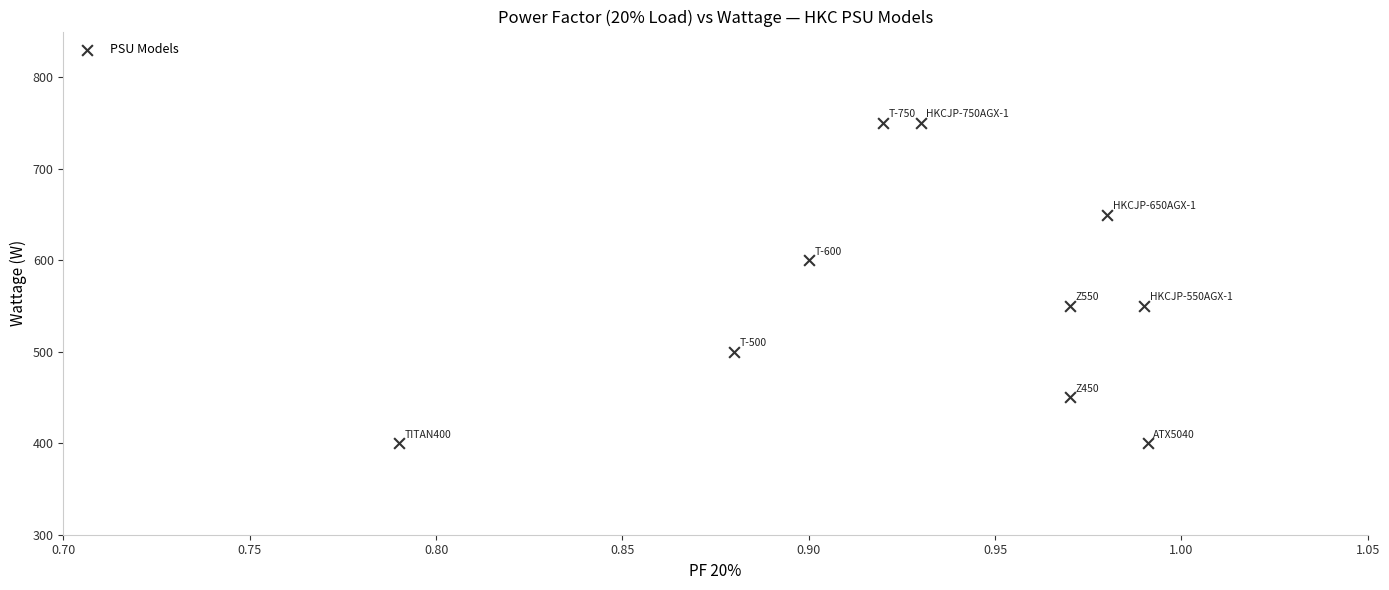

What is the average Y value?

560